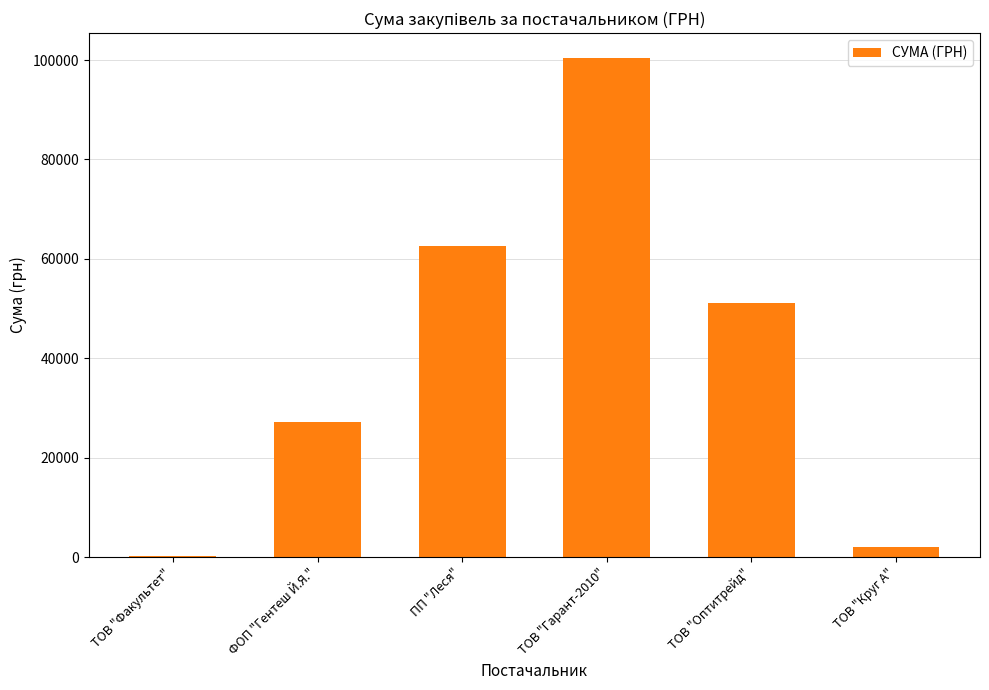

The value at ПП "Леся" is 62524.8. True or false?

True